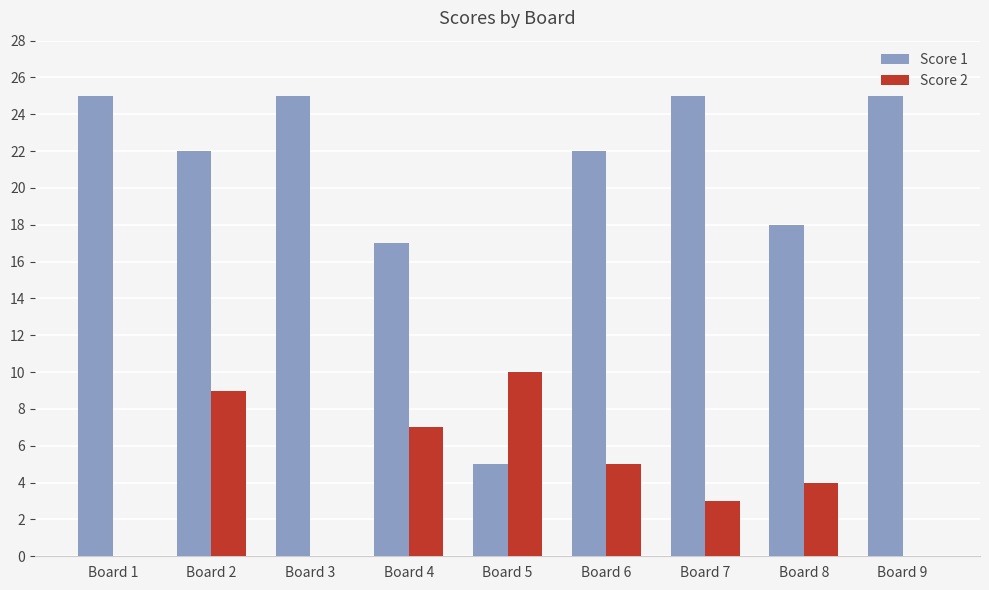

The value of Score 2 at Board 3 is 0. True or false?

True